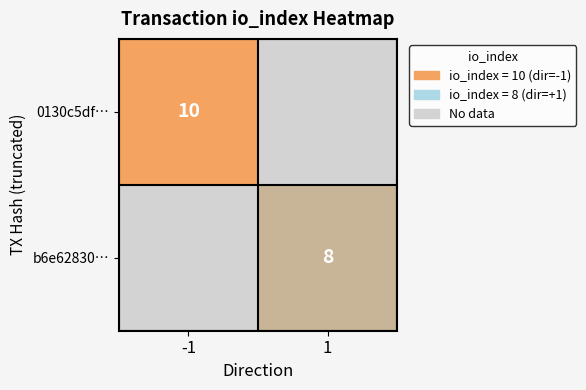

What is the greatest value displayed?

10.0